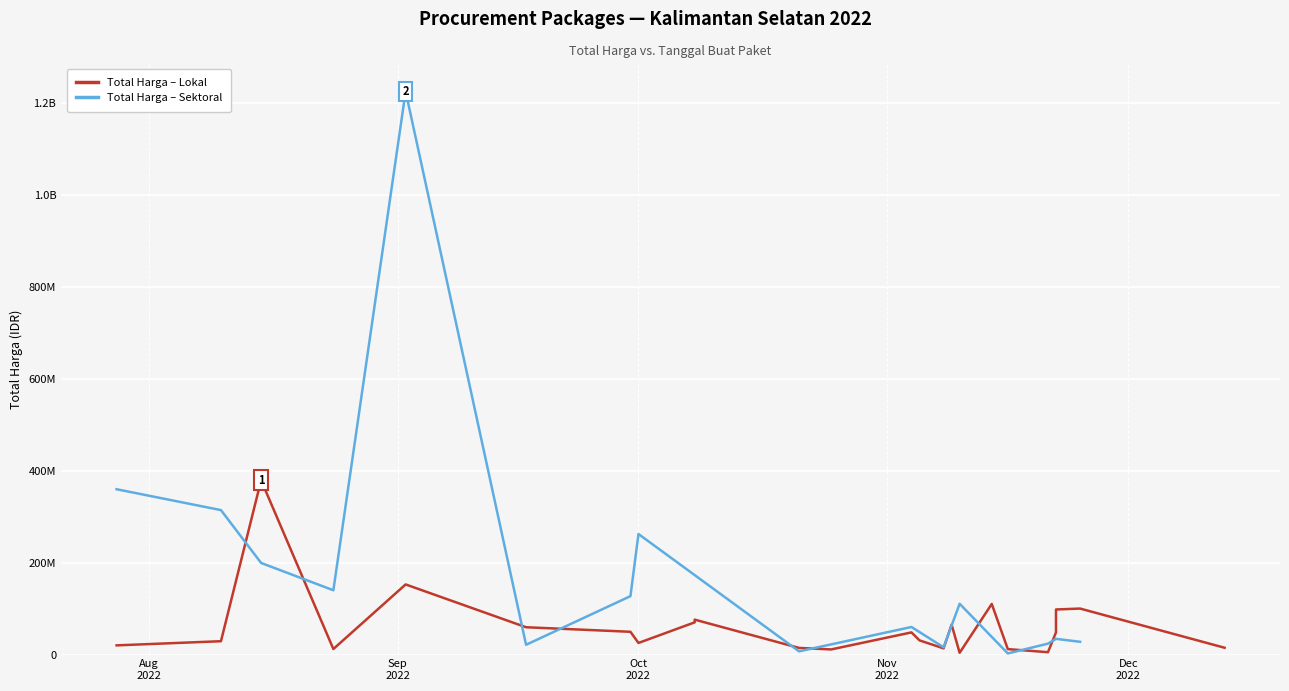

Which series has the widest spread of values?

Total Harga (Sektoral)